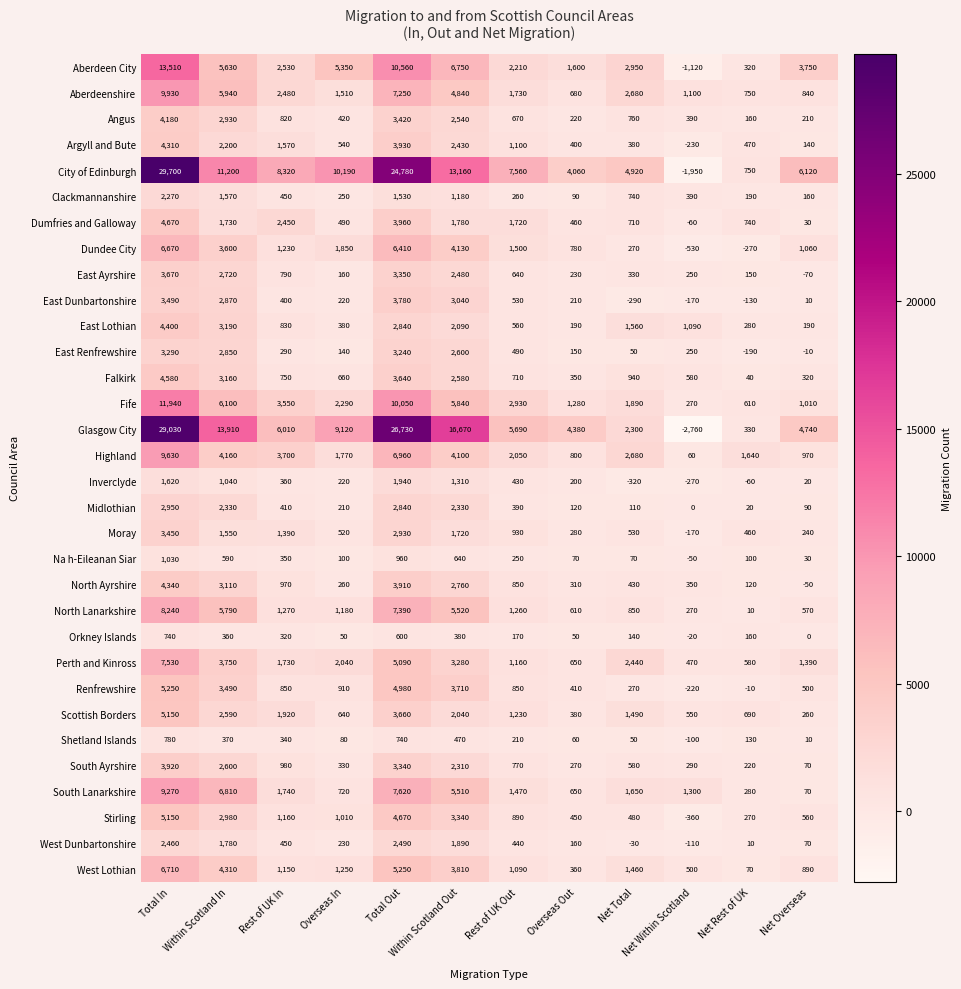

At which category does the chart reach its peak across all series?

Total In